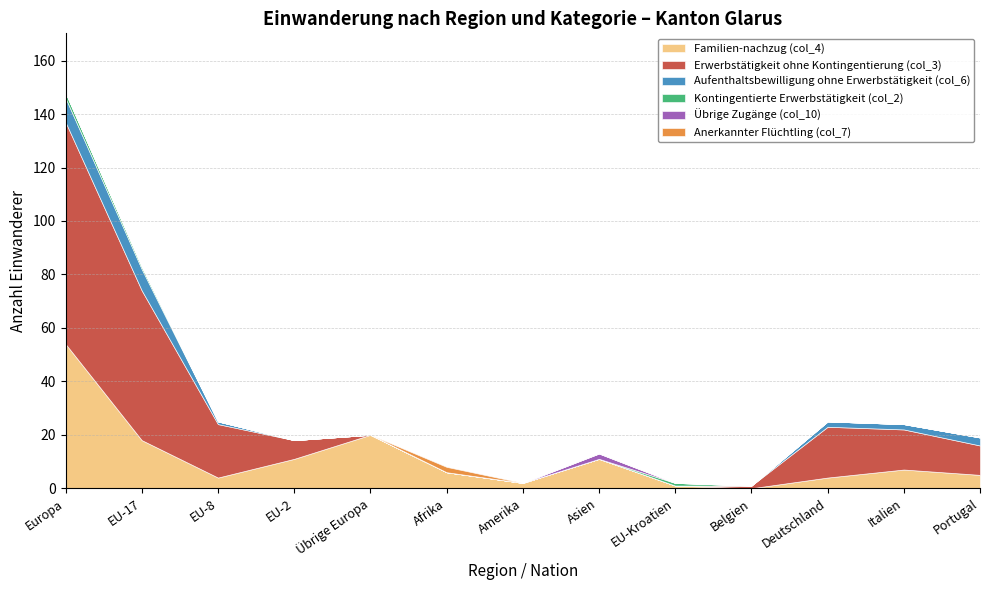

Which label corresponds to the largest value in the chart?

Europa